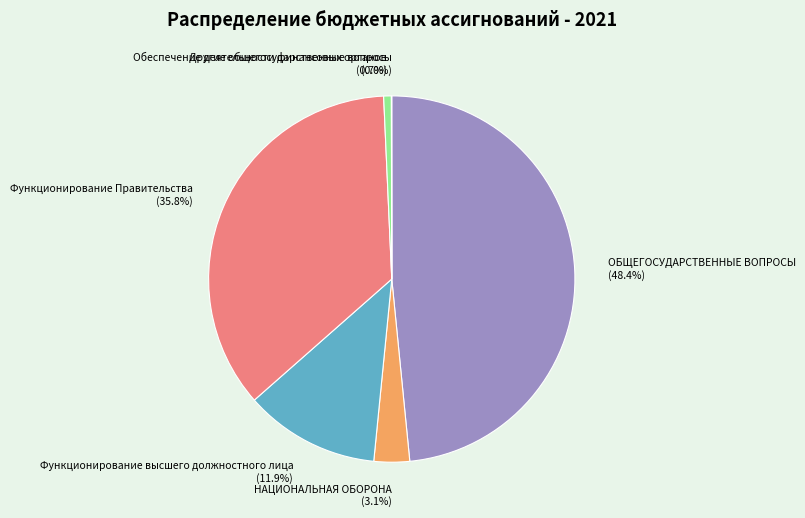

What percentage do Функционирование Правительства and Обеспечение деятельности финансовых органов together represent?

36.5%